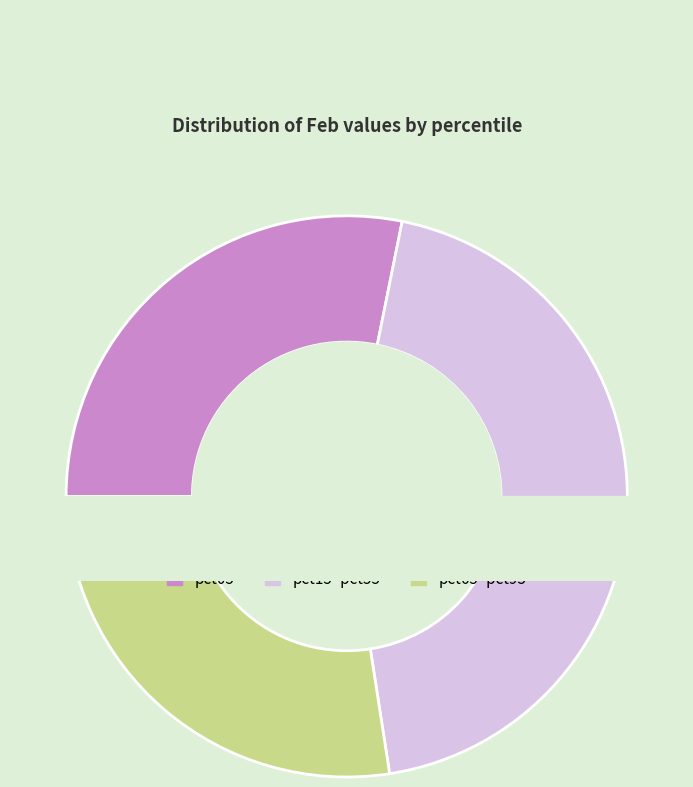

Which slice is the largest?

pct05